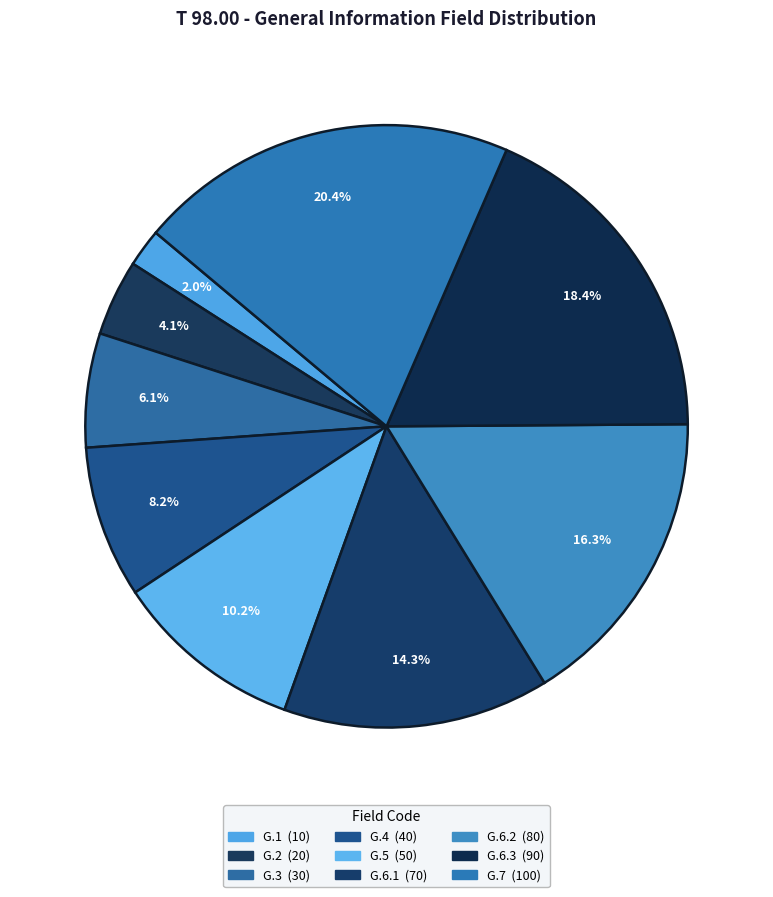

Is there any slice that represents more than half of the pie?

No